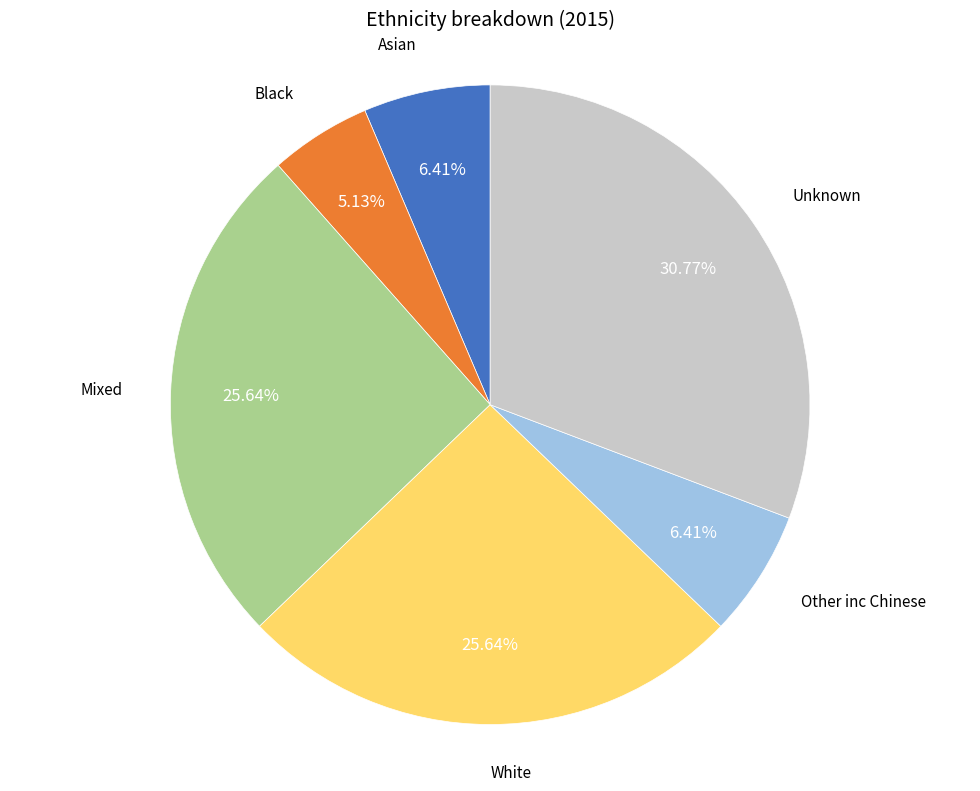

To the nearest percent, what is the average slice percentage?

17%